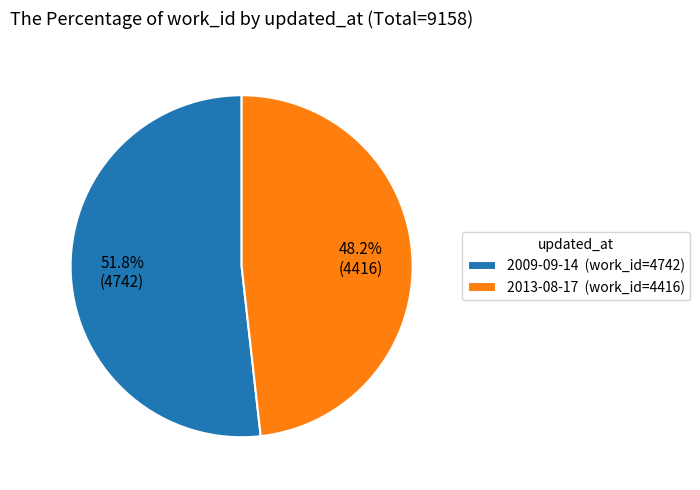

How many slices are in this pie chart?

2